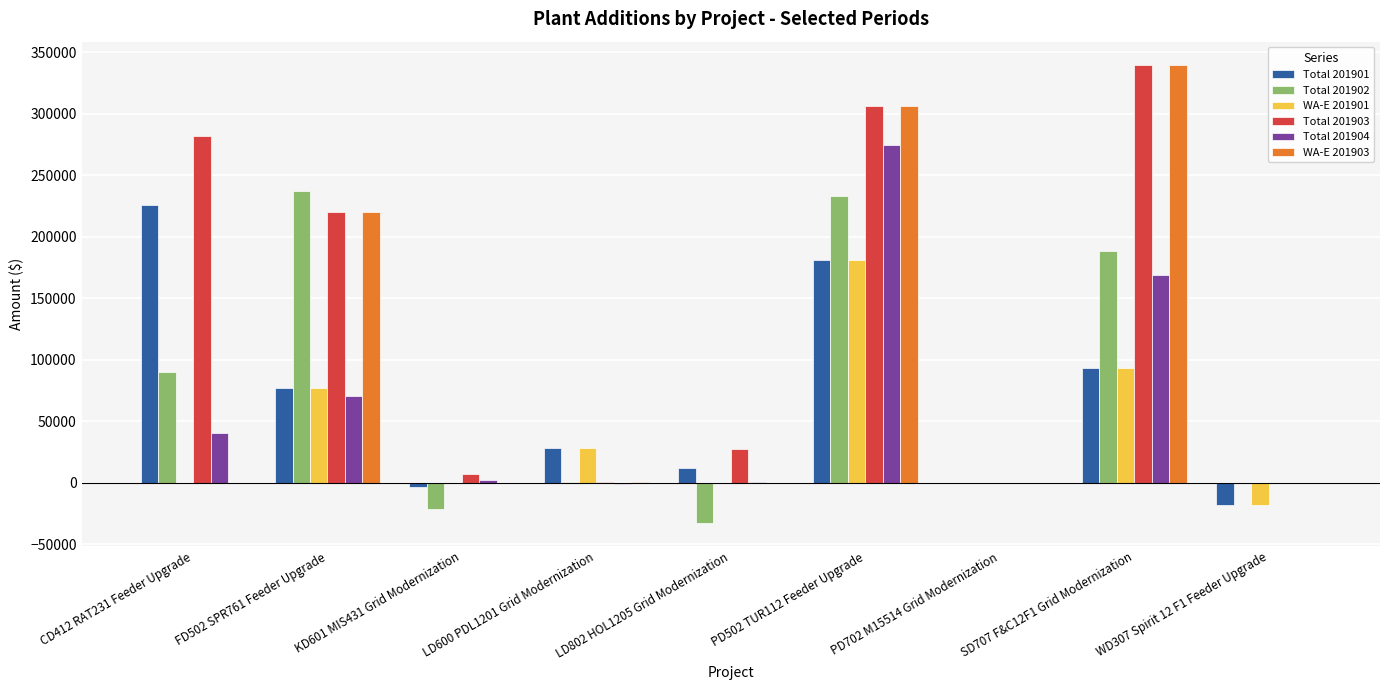

What is the sum of all WA-E 201901 values?

361720.0